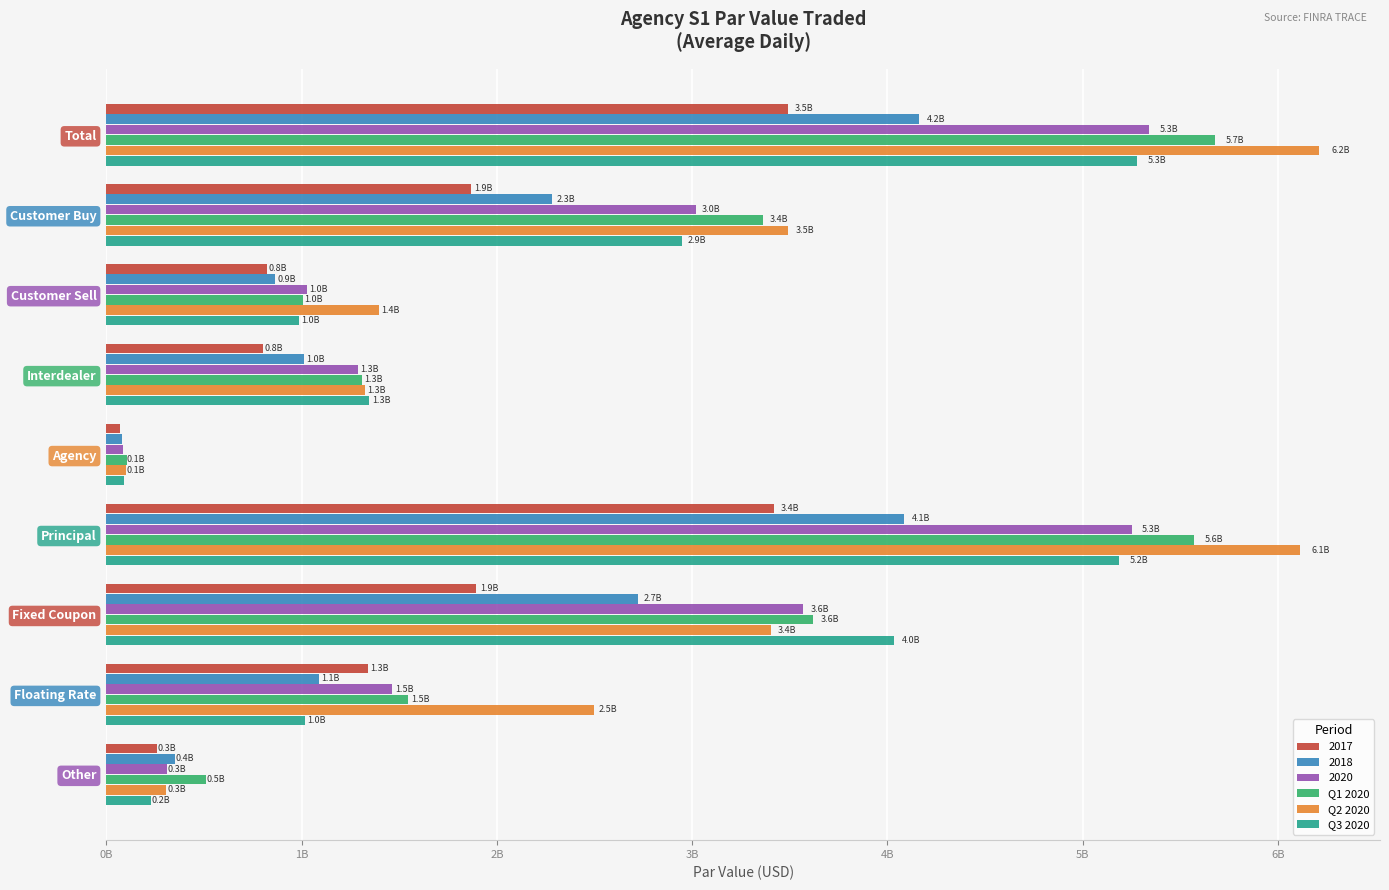

What are all the series names shown in the legend?

2017, 2018, 2020, Q1 2020, Q2 2020, Q3 2020